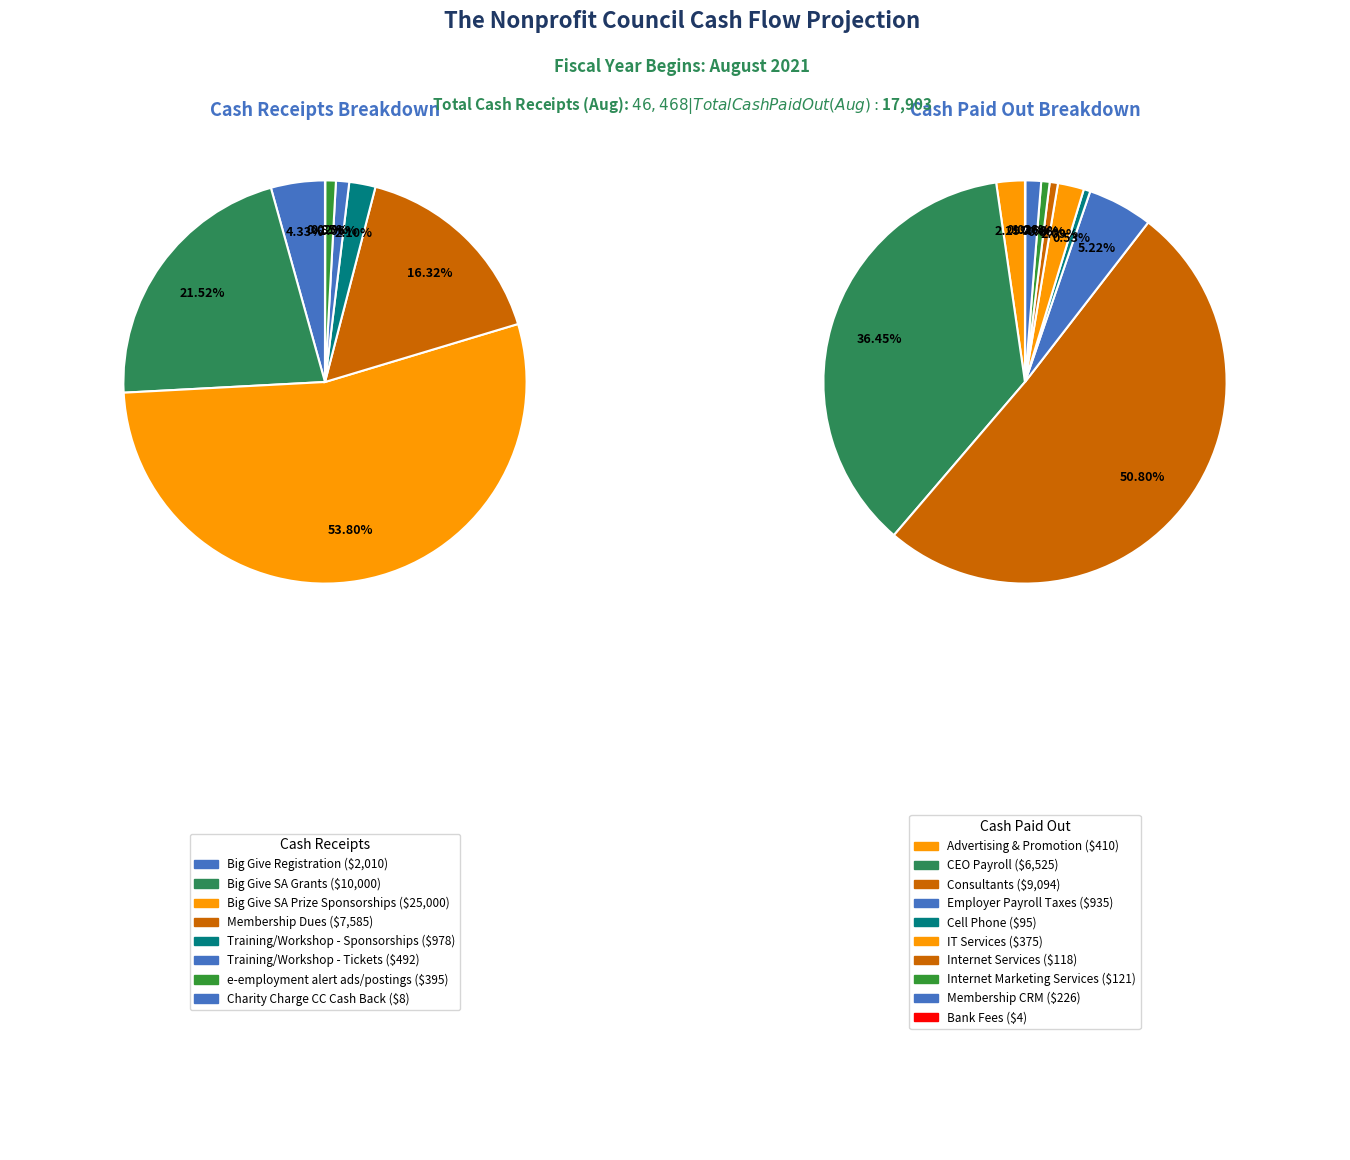

The Big Give SA Grants slice represents 34% of the pie. True or false?

False